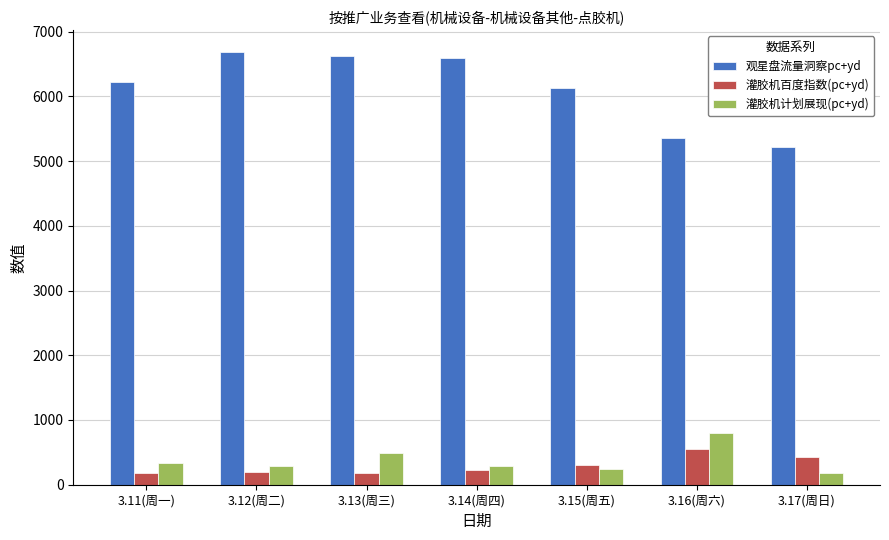

Count the number of categories in the chart.

7